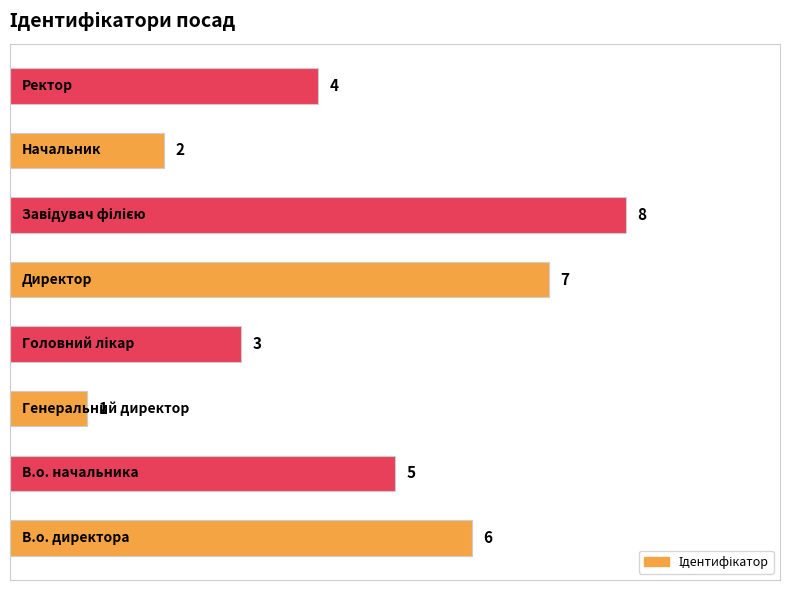

How many values are between 3 and 7?

5